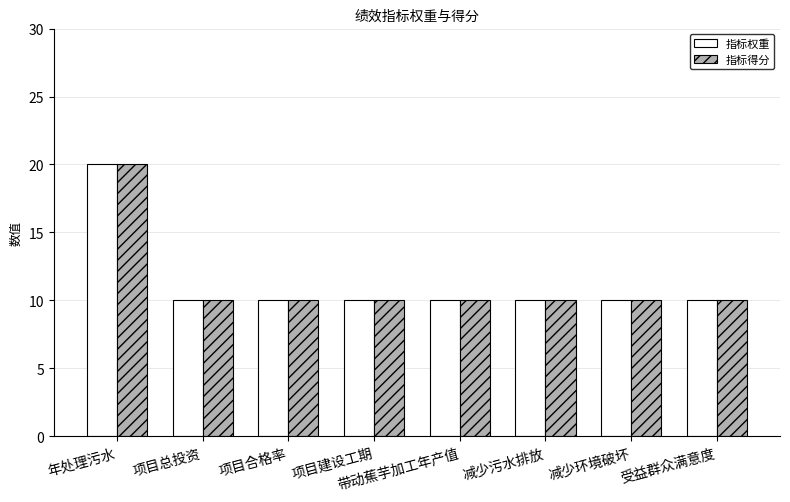

What is the label of the 2nd bar from the left?

项目总投资